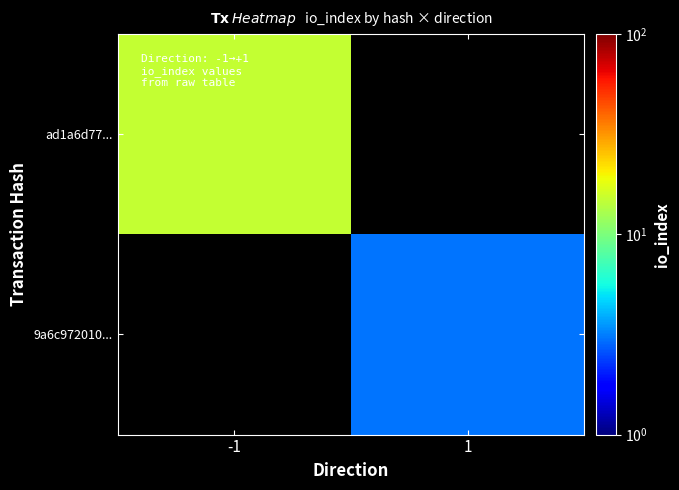

The 9a6c972010... series shows 3.0 at 1. True or false?

True